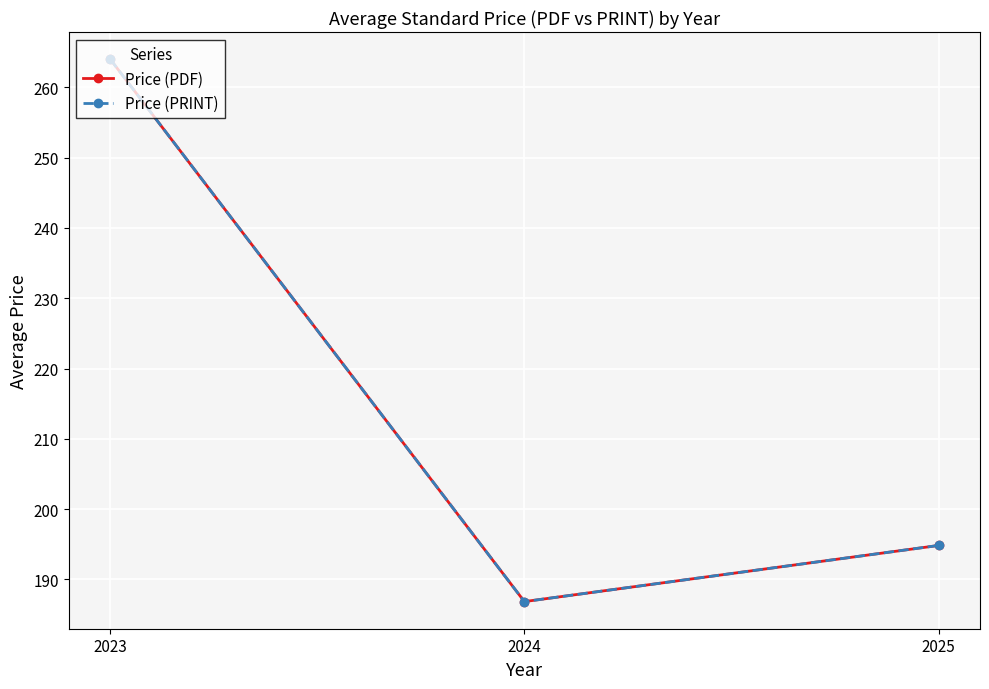

Is the value of Price (PDF) at 2025 greater than the value of Price (PRINT) at 2023?

No